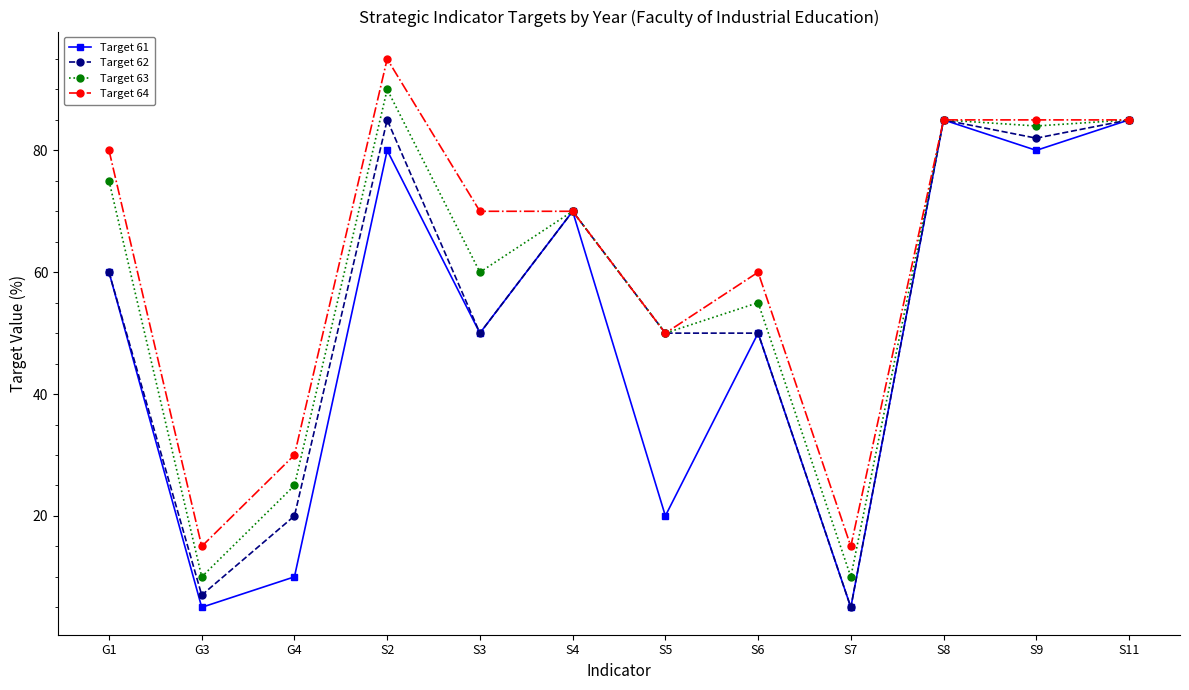

Does the chart have visible grid lines?

No